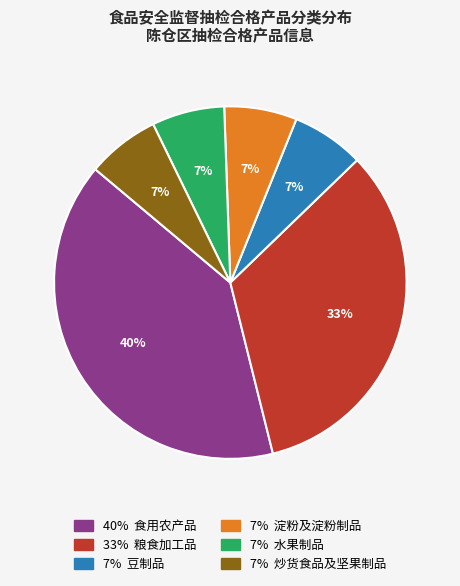

To the nearest percent, what is the difference between the largest and smallest slice percentages?

33%